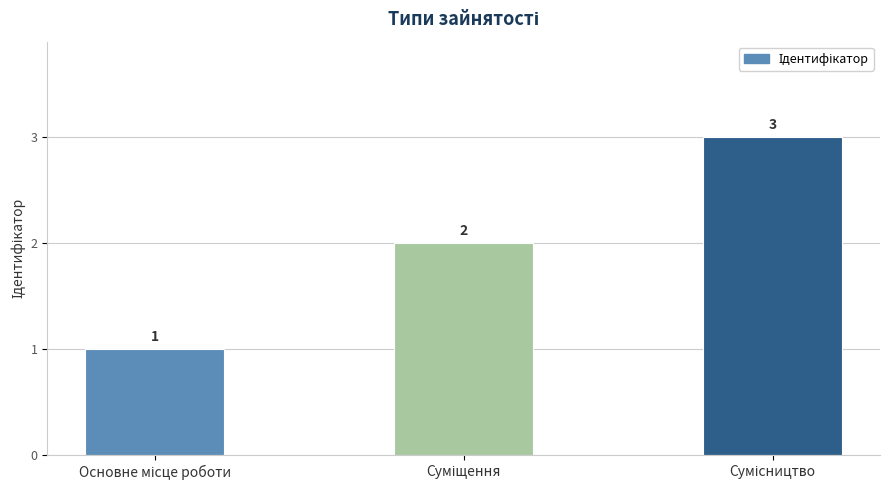

What is the maximum value shown in the chart?

3